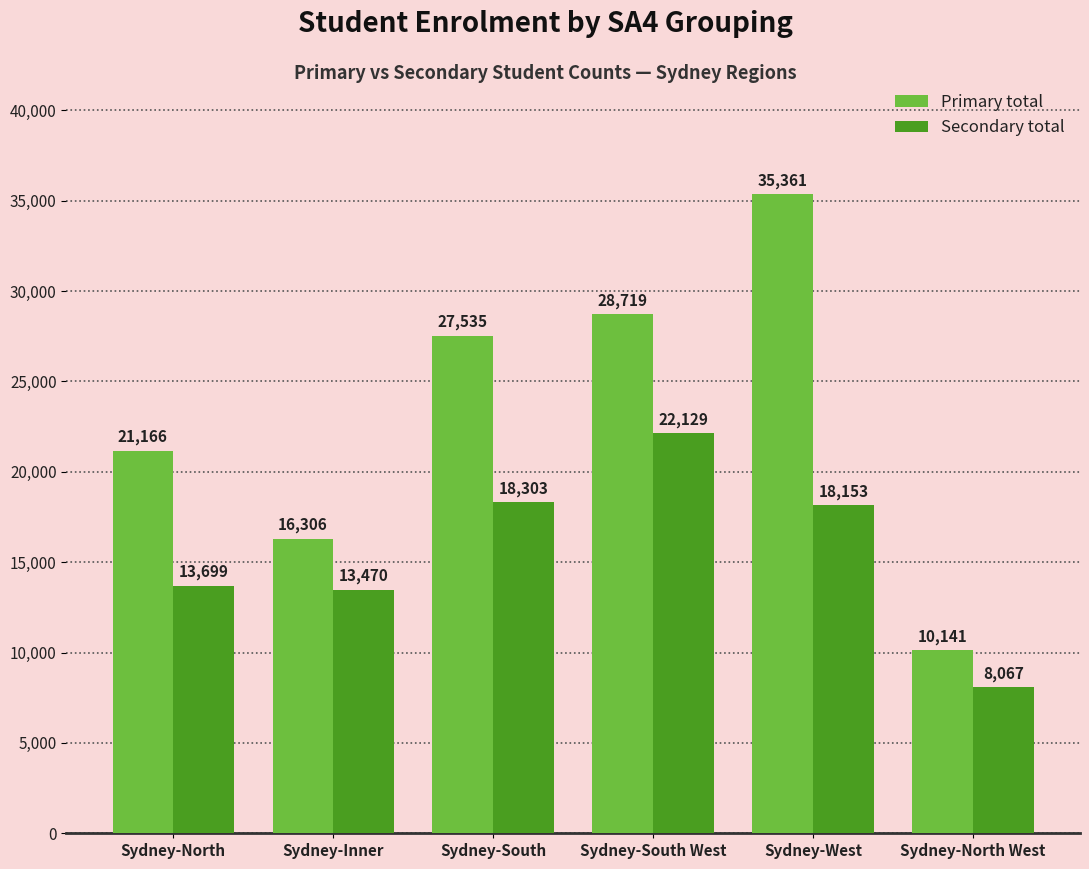

What is the approximate value of Secondary total at Sydney-North, to the nearest 10?

13700